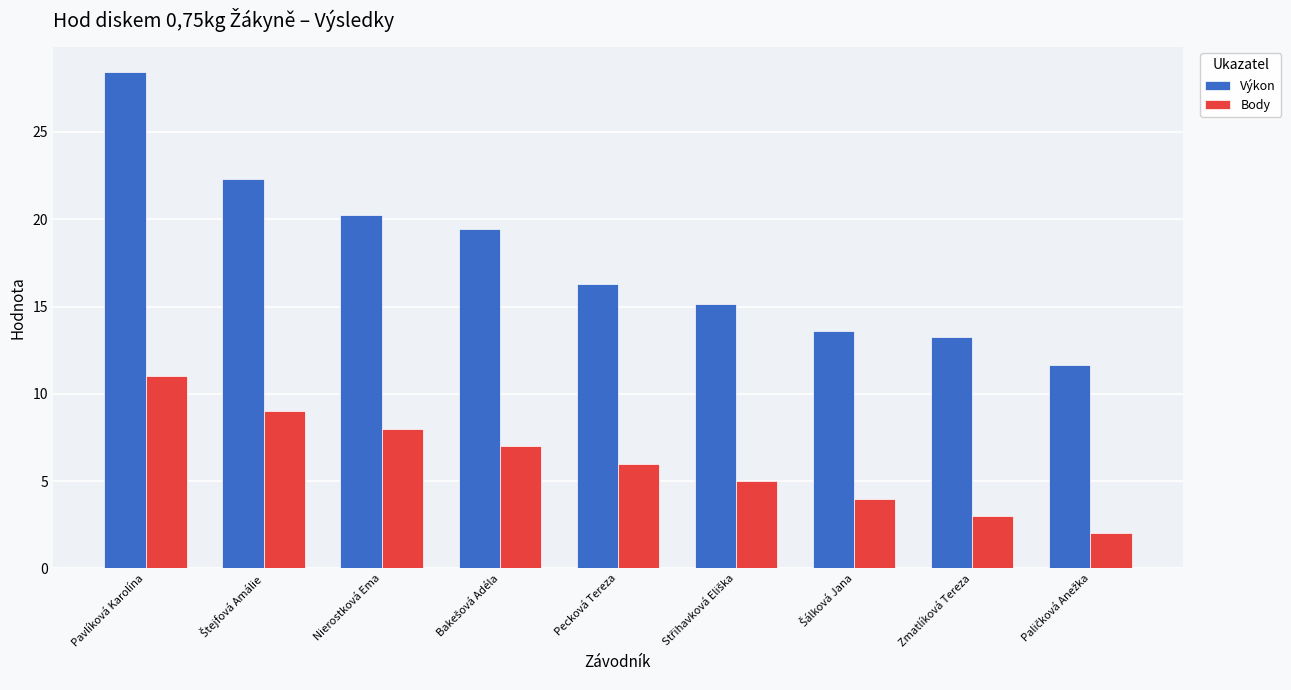

At which category is the sum across all series the highest?

Pavlíková Karolína